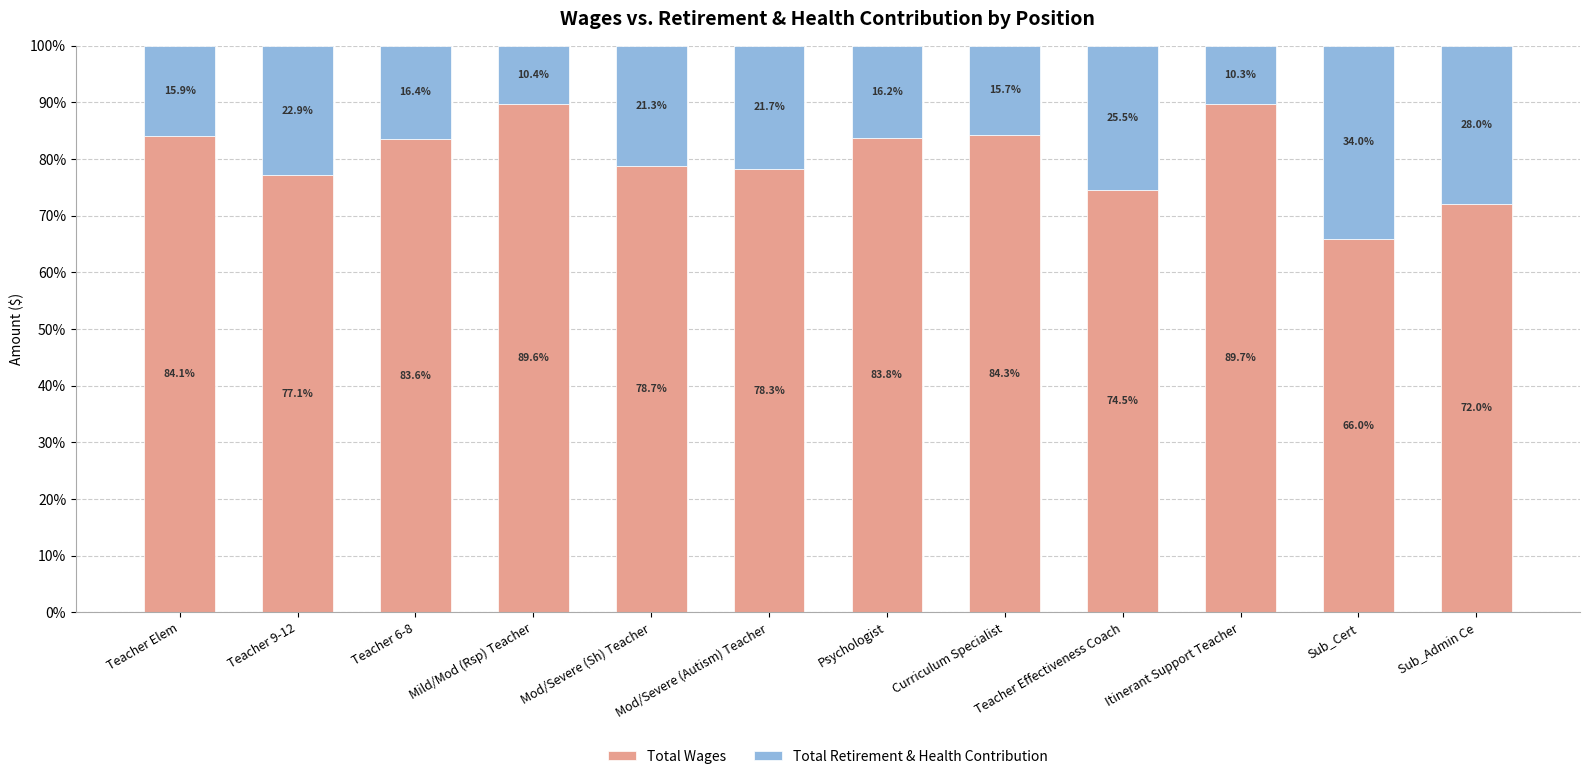

What is the maximum value for Total Wages?

89.7